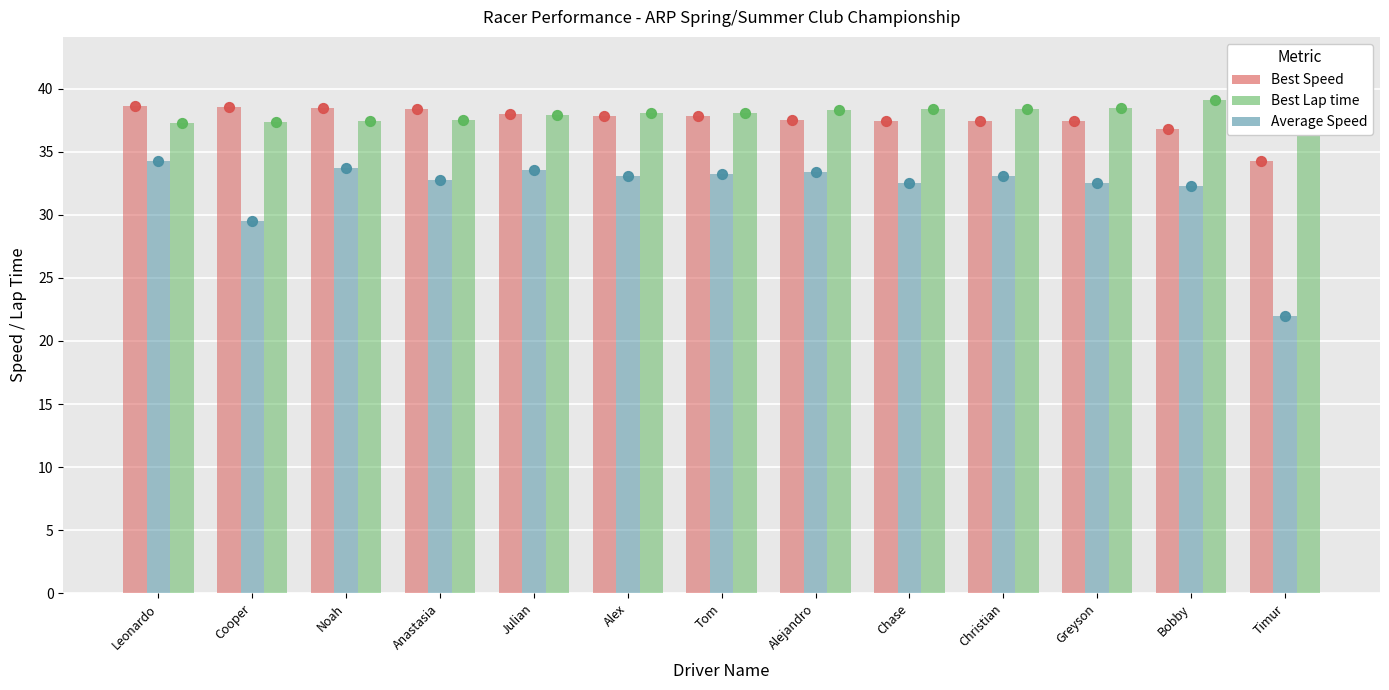

At how many categories does at least one series exceed 32?

13